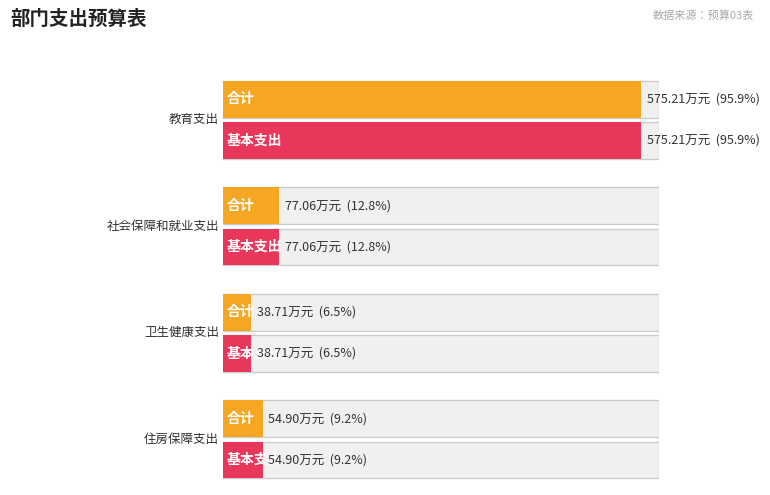

What is the total value across all series at 社会保障和就业支出?

154.1